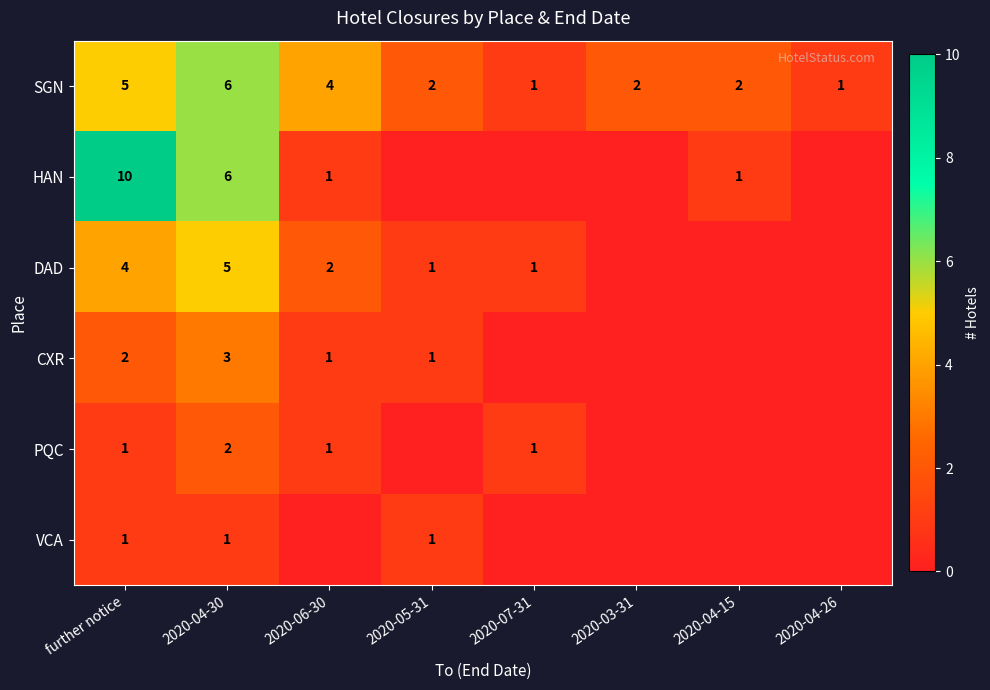

What is the difference between the DAD values at 2020-05-31 and 2020-04-30?

4